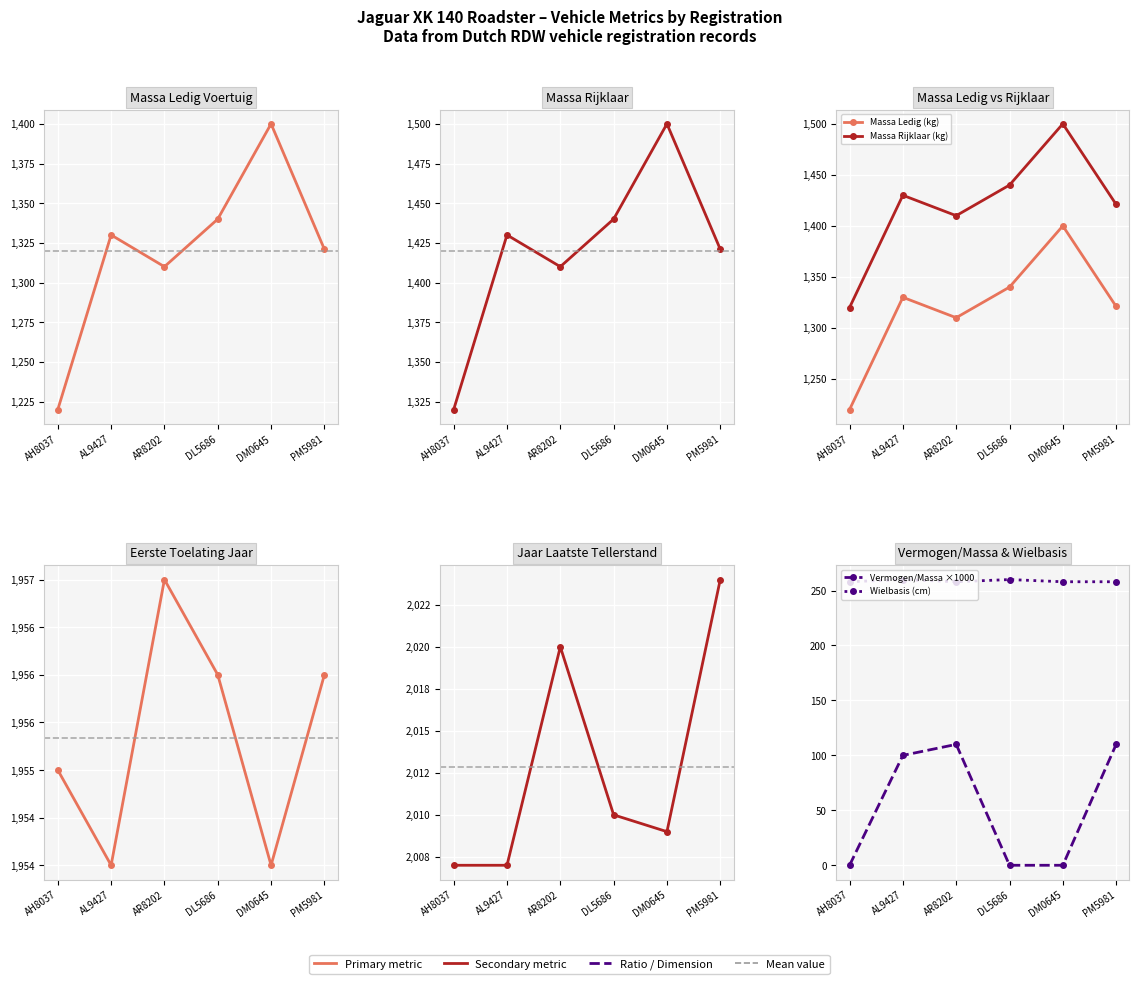

Reading right to left, list all the values displayed in this chart.

Massa Ledig (kg): PM5981=1321	DM0645=1400	DL5686=1340	AR8202=1310	AL9427=1330	AH8037=1220
Massa Rijklaar (kg): PM5981=1421	DM0645=1500	DL5686=1440	AR8202=1410	AL9427=1430	AH8037=1320
Eerste Toelating Jaar: PM5981=1956	DM0645=1954	DL5686=1956	AR8202=1957	AL9427=1954	AH8037=1955
Jaar Laatste Tellerstand: PM5981=2024	DM0645=2009	DL5686=2010	AR8202=2020	AL9427=2007	AH8037=2007
Vermogen/Massa ×1000: PM5981=110	DM0645=0	DL5686=0	AR8202=110	AL9427=100	AH8037=0
Wielbasis (cm): PM5981=258	DM0645=258	DL5686=260	AR8202=258	AL9427=260	AH8037=258